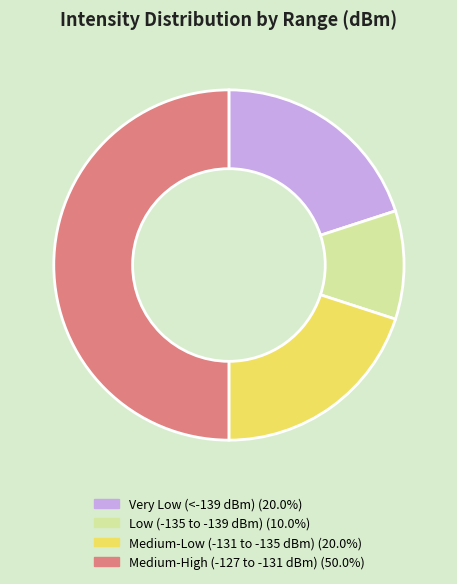

How many slices are in this pie chart?

4